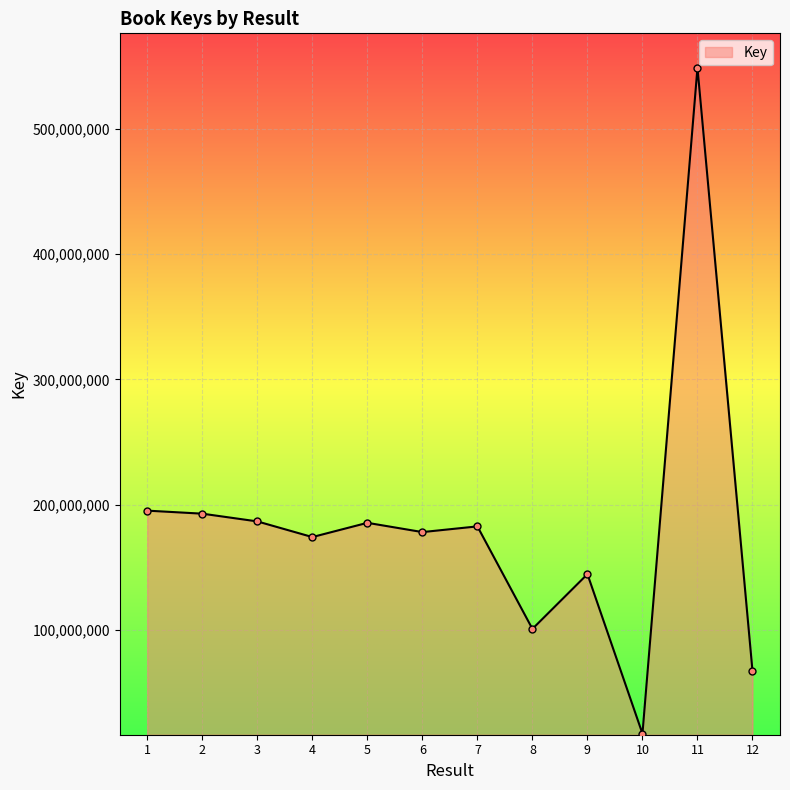

What is the minimum value shown in the chart?

17157315